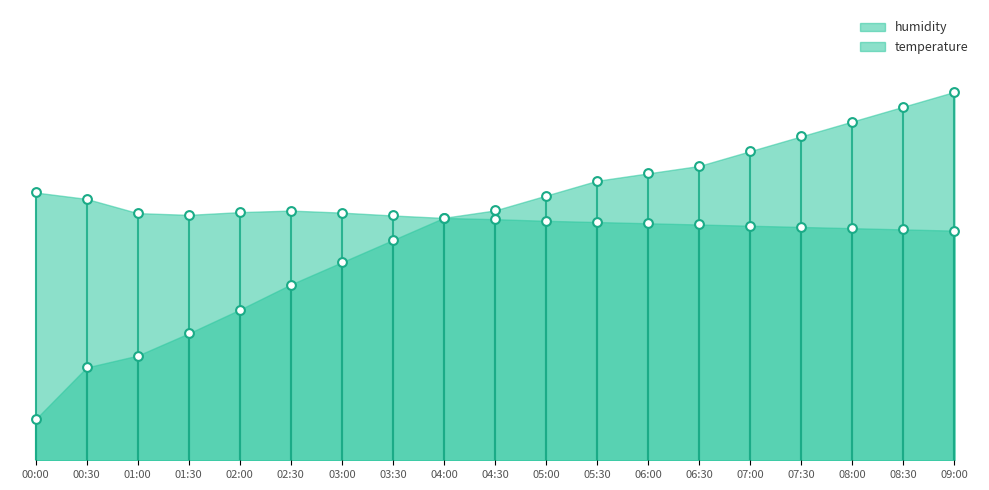

What is the total value across all series at 05:00?

123.2